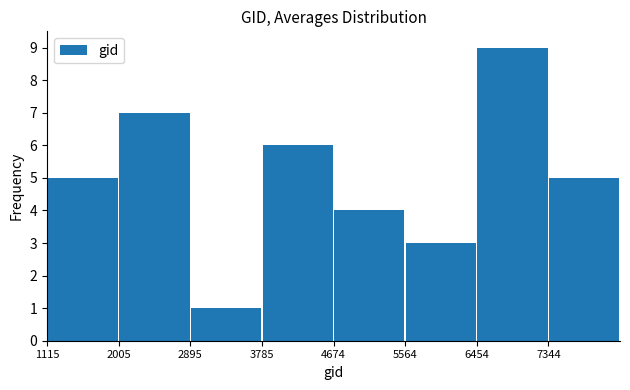

How tall is the bar that spans 1100 to 2000 on the x-axis? Neither the bar edges nor the heights are printed on the chart, so give them approximately, as read against the axes.

5